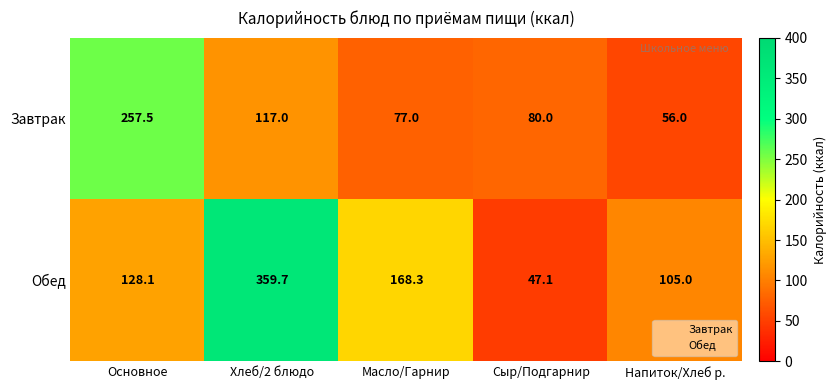

What is the greatest value displayed?

359.7